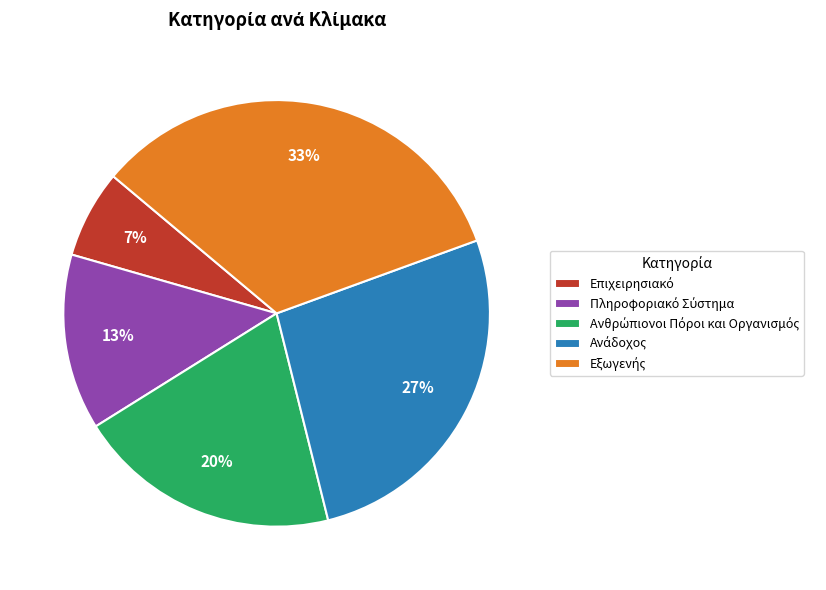

Is there any slice that represents more than half of the pie?

No